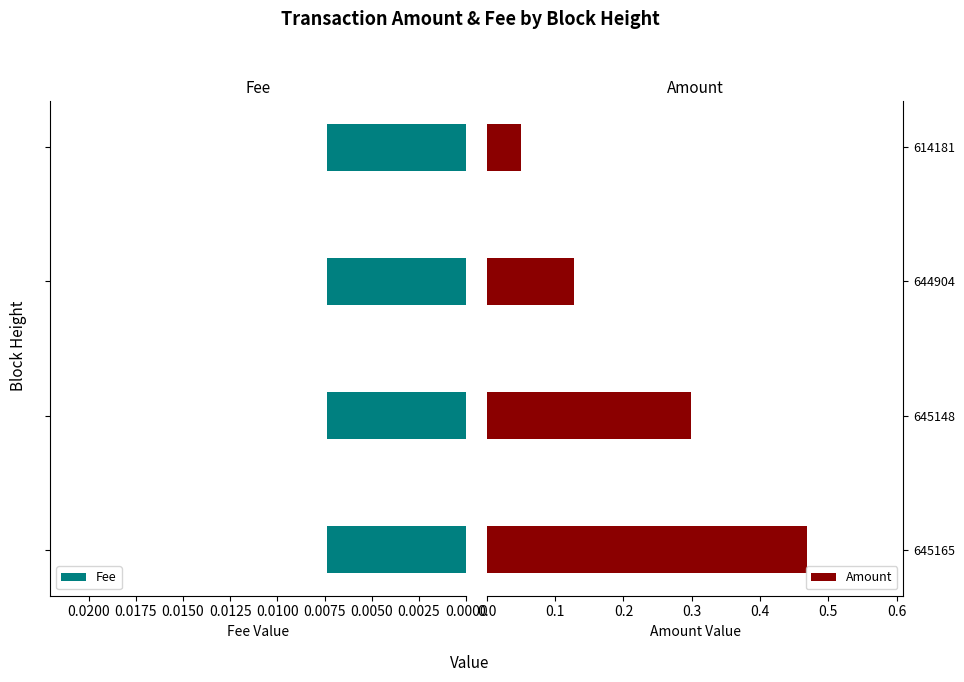

Where is Amount nearest to the value 0?

614181